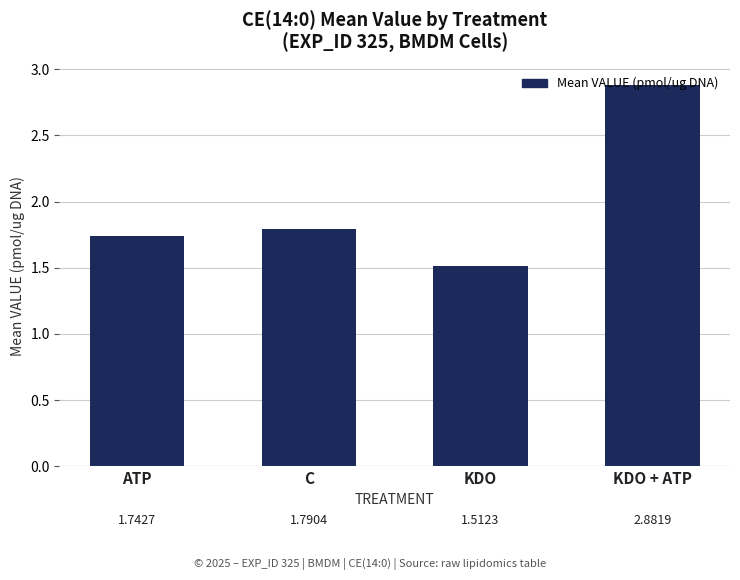

Where is the data nearest to the value 2?

C